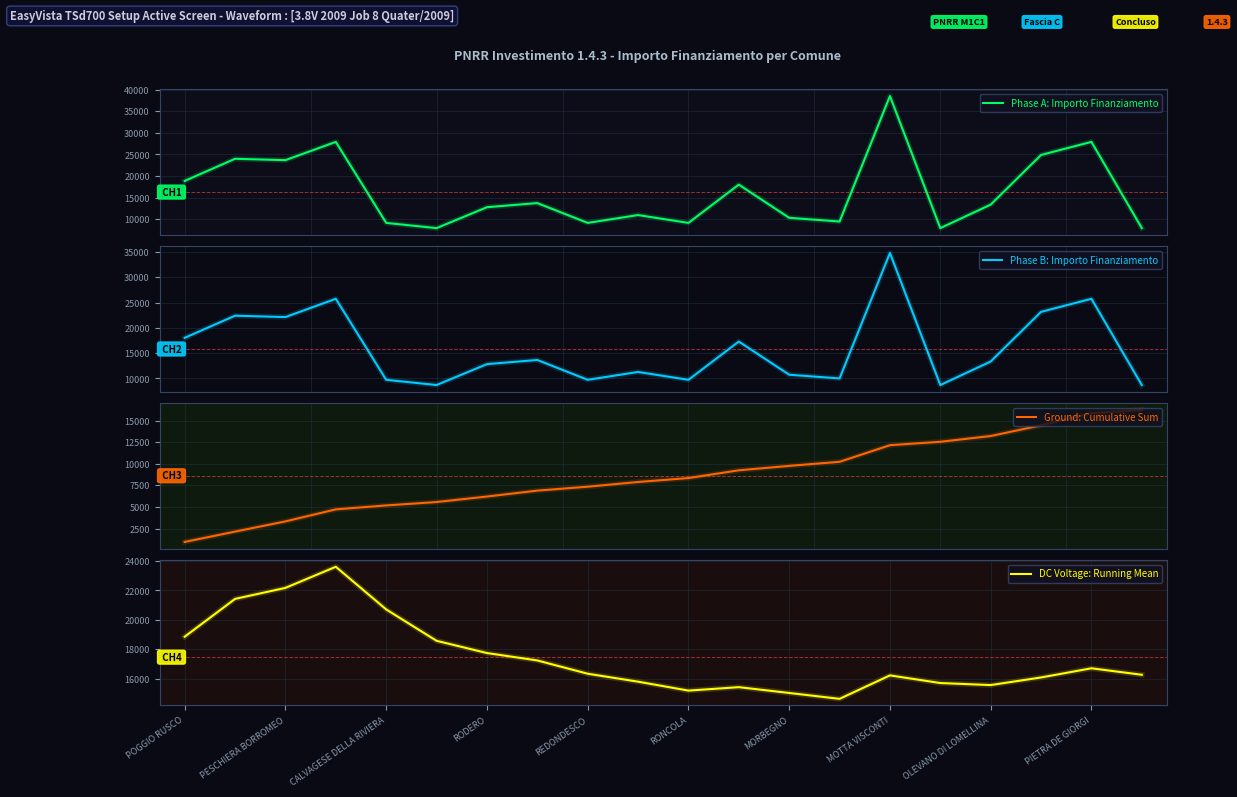

After their last crossing, which series has the higher values: Phase A: Importo Finanziamento or Ground: Cumulative Sum?

Ground: Cumulative Sum